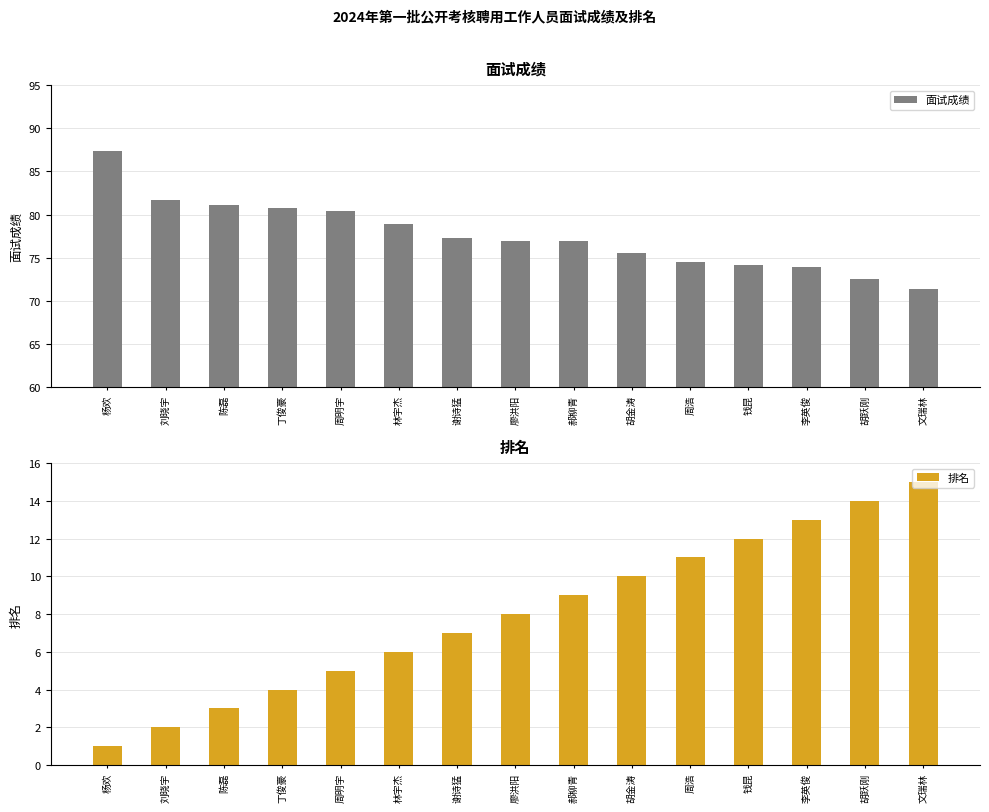

At how many categories does at least one series exceed 7?

15